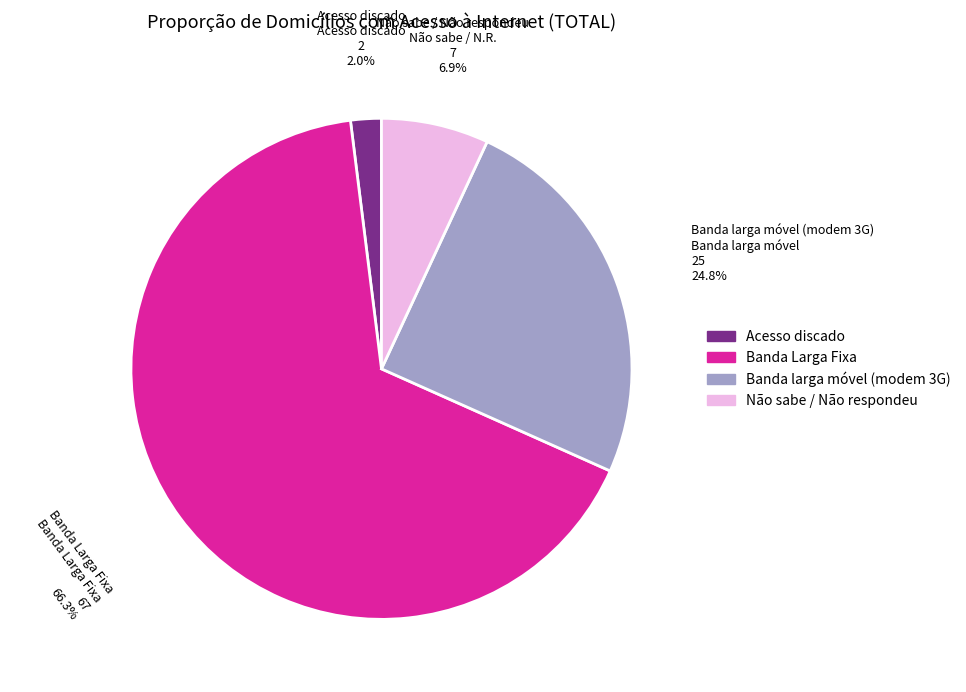

How much of the chart is everything except Não sabe / Não respondeu?

93.1%